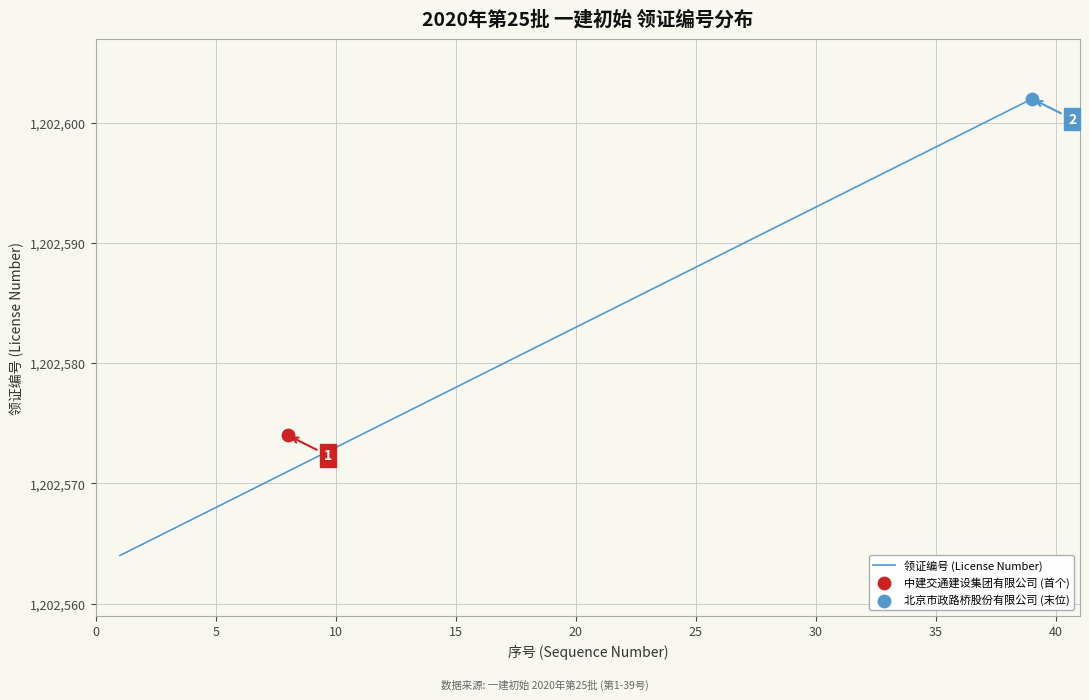

What is the highest value of the 领证编号 (License Number) series?

1202602